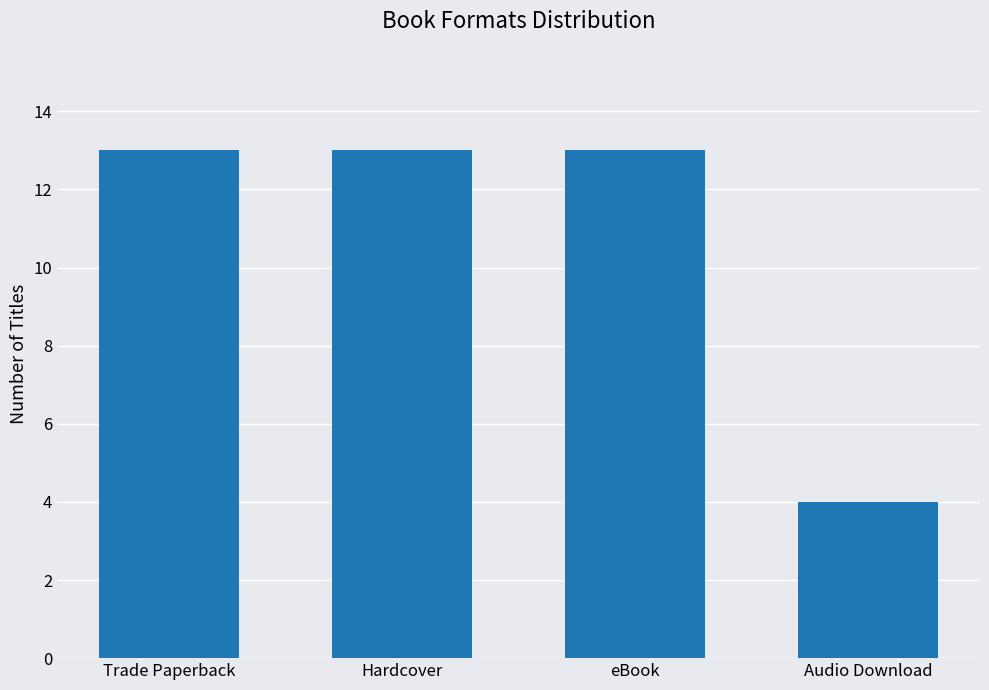

Reading left to right, extract all data points from this chart.

13	13	13	4